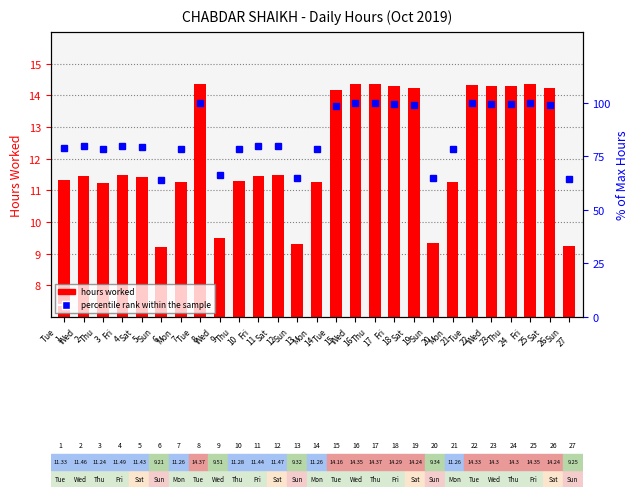

Reading left to right, what are all the values shown in this chart?

hours worked: Tue
1=11.3	Wed
2=11.5	Thu
3=11.2	Fri
4=11.5	Sat
5=11.4	Sun
6=9.2	Mon
7=11.3	Tue
8=14.4	Wed
9=9.5	Thu
10=11.3	Fri
11=11.4	Sat
12=11.5	Sun
13=9.3	Mon
14=11.3	Tue
15=14.2	Wed
16=14.3	Thu
17=14.4	Fri
18=14.3	Sat
19=14.2	Sun
20=9.3	Mon
21=11.3	Tue
22=14.3	Wed
23=14.3	Thu
24=14.3	Fri
25=14.3	Sat
26=14.2	Sun
27=9.2
percentile rank within the sample: Tue
1=78.8	Wed
2=79.7	Thu
3=78.2	Fri
4=80.0	Sat
5=79.5	Sun
6=64.1	Mon
7=78.4	Tue
8=100.0	Wed
9=66.2	Thu
10=78.5	Fri
11=79.6	Sat
12=79.8	Sun
13=64.9	Mon
14=78.4	Tue
15=98.5	Wed
16=99.9	Thu
17=100.0	Fri
18=99.4	Sat
19=99.1	Sun
20=65.0	Mon
21=78.4	Tue
22=99.7	Wed
23=99.5	Thu
24=99.5	Fri
25=99.9	Sat
26=99.1	Sun
27=64.4